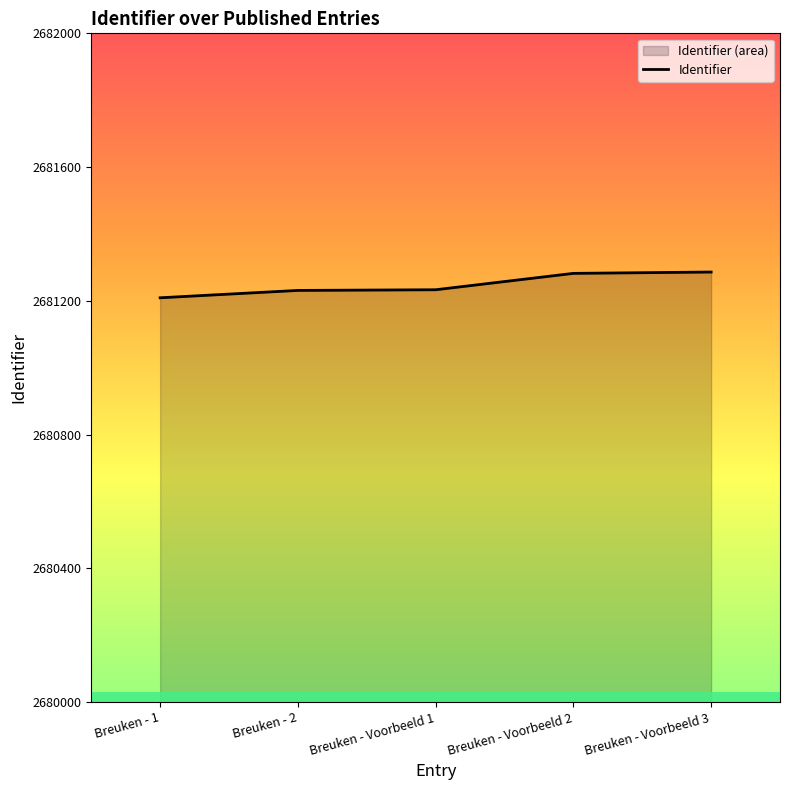

What is the sum of all values?

13406241